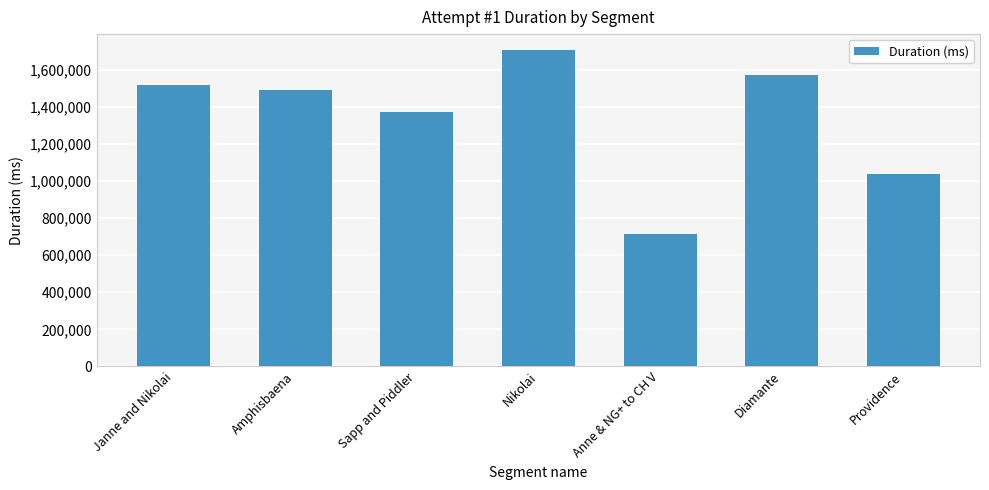

Reading left to right, transcribe all the data shown in this chart.

Janne and Nikolai=1519286	Amphisbaena=1492105	Sapp and Piddler=1371689	Nikolai=1709668	Anne & NG+ to CH V=716668	Diamante=1573713	Providence=1037426